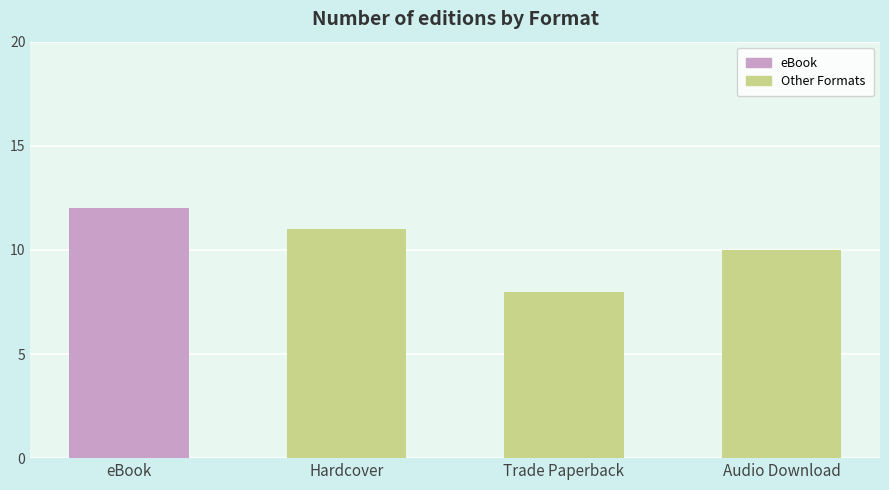

List the labels in order of value, largest first.

eBook, Hardcover, Audio Download, Trade Paperback